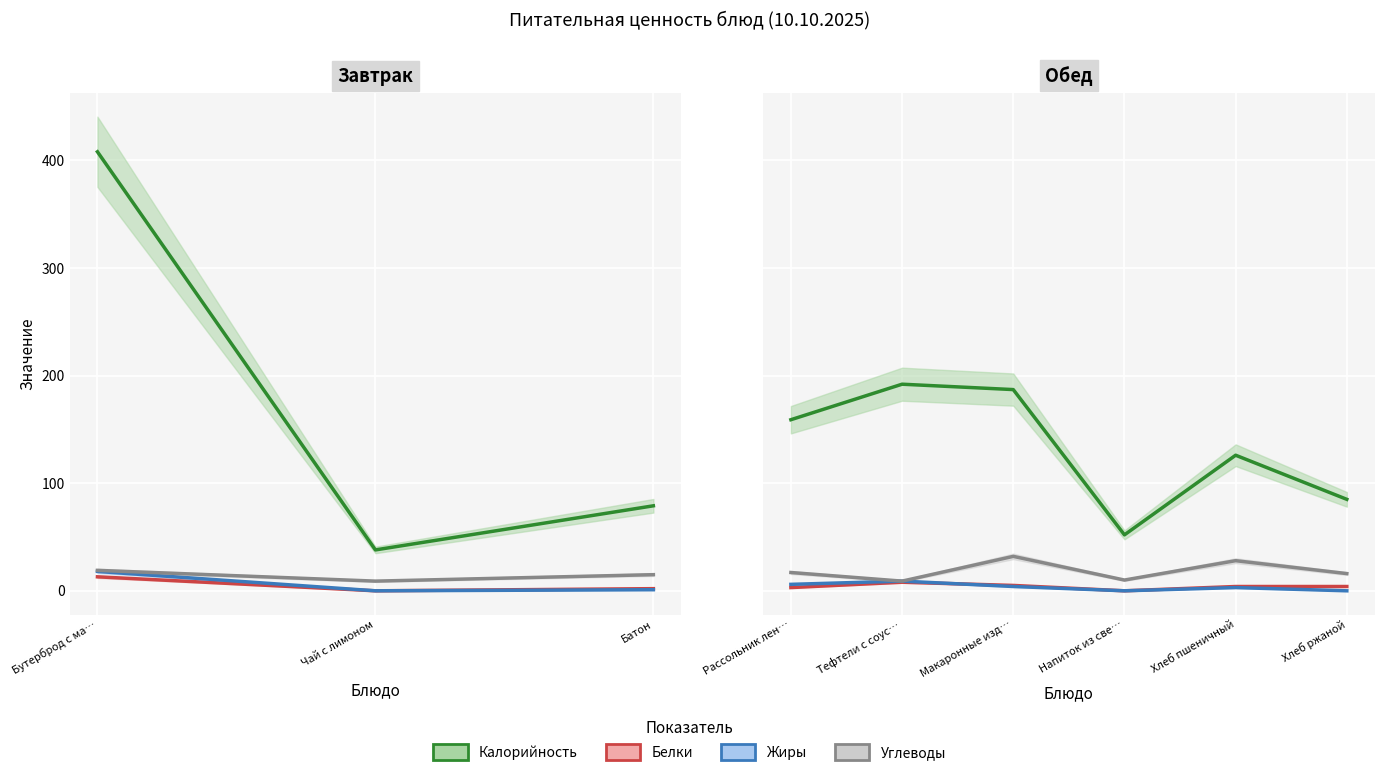

Where is Углеводы nearest to the value 20?

Бутерброд с ма…